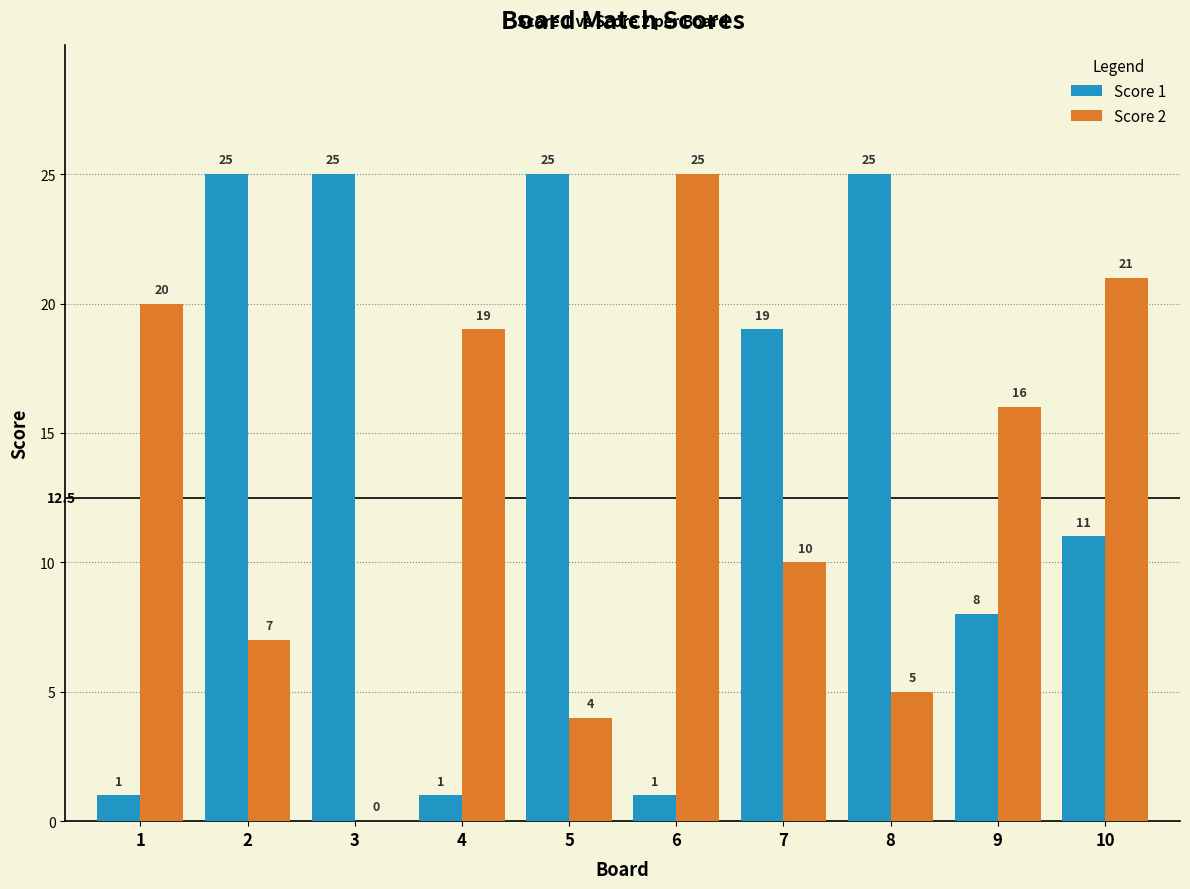

The Score 2 series shows 2 at 8. True or false?

False